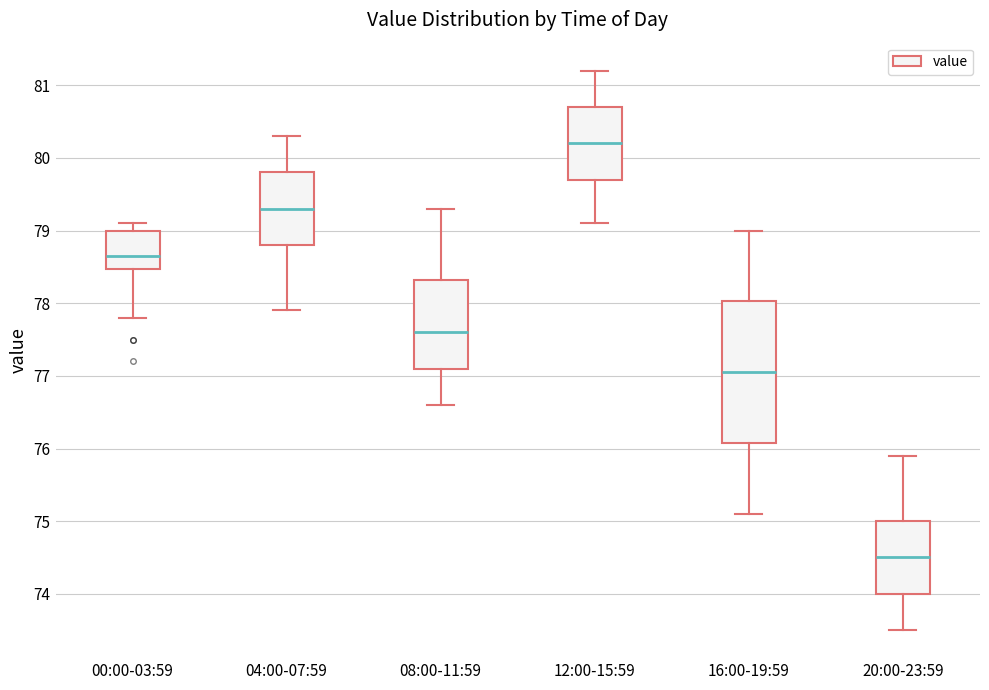

Which box's median line is the highest?

12:00-15:59